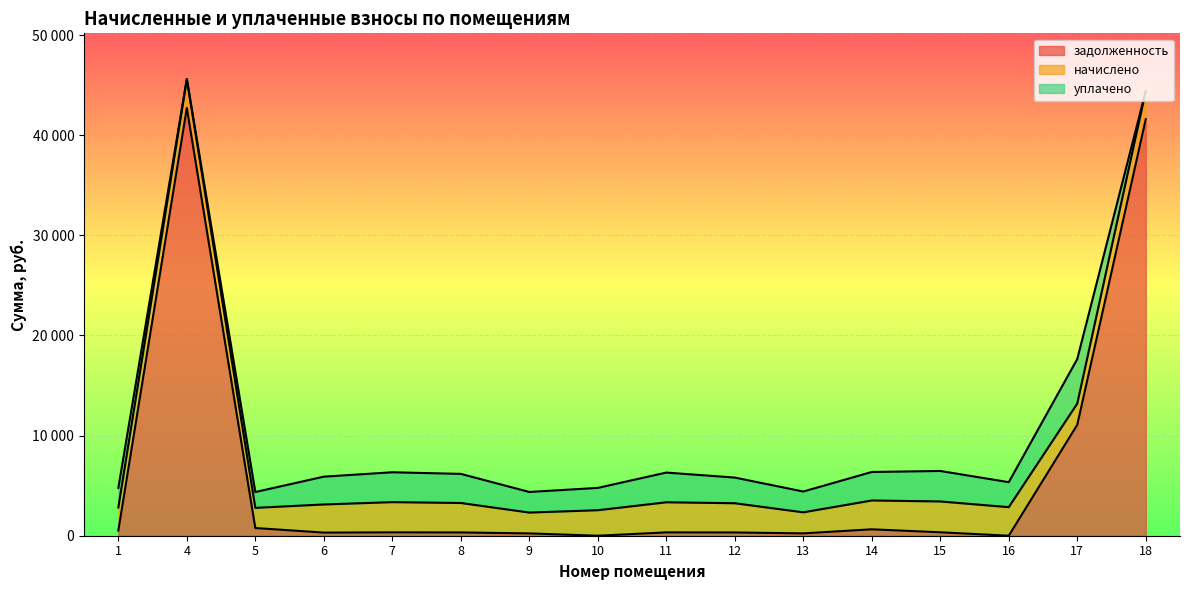

Between 12 and 16, which series saw the biggest shift?

задолженность